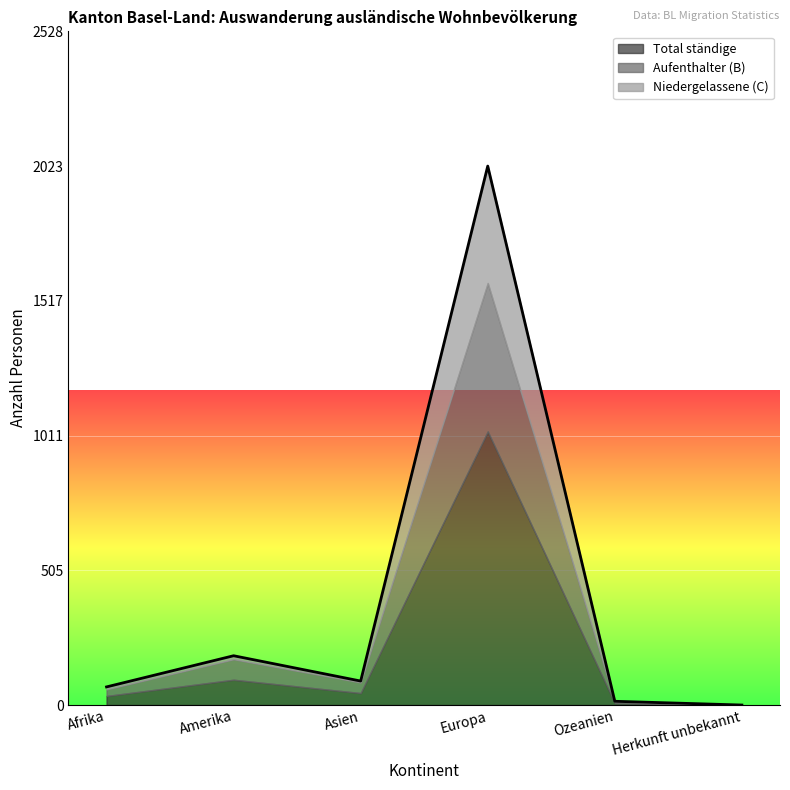

The Total ständige series shows 95 at Amerika. True or false?

True